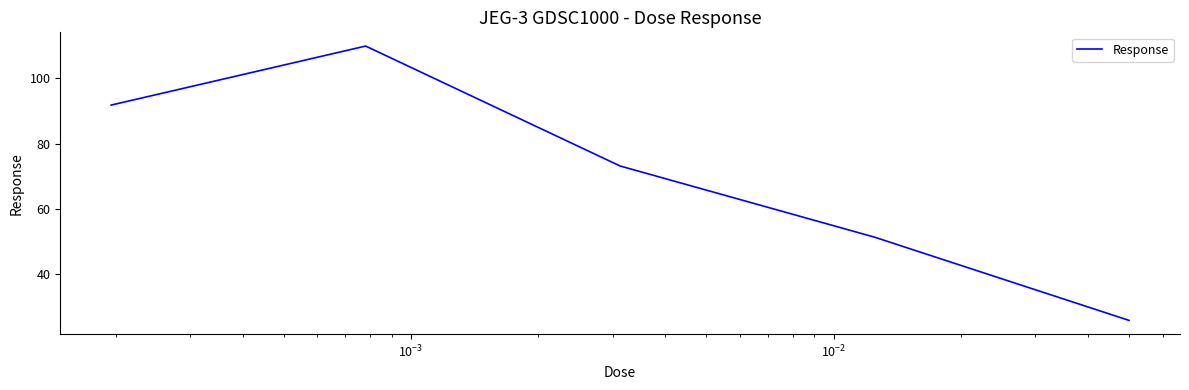

What is the smallest value displayed?

25.9